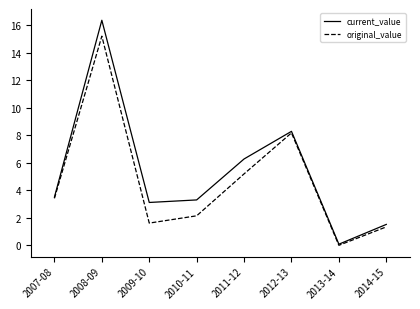

Which series has the largest range (max minus min)?

current_value